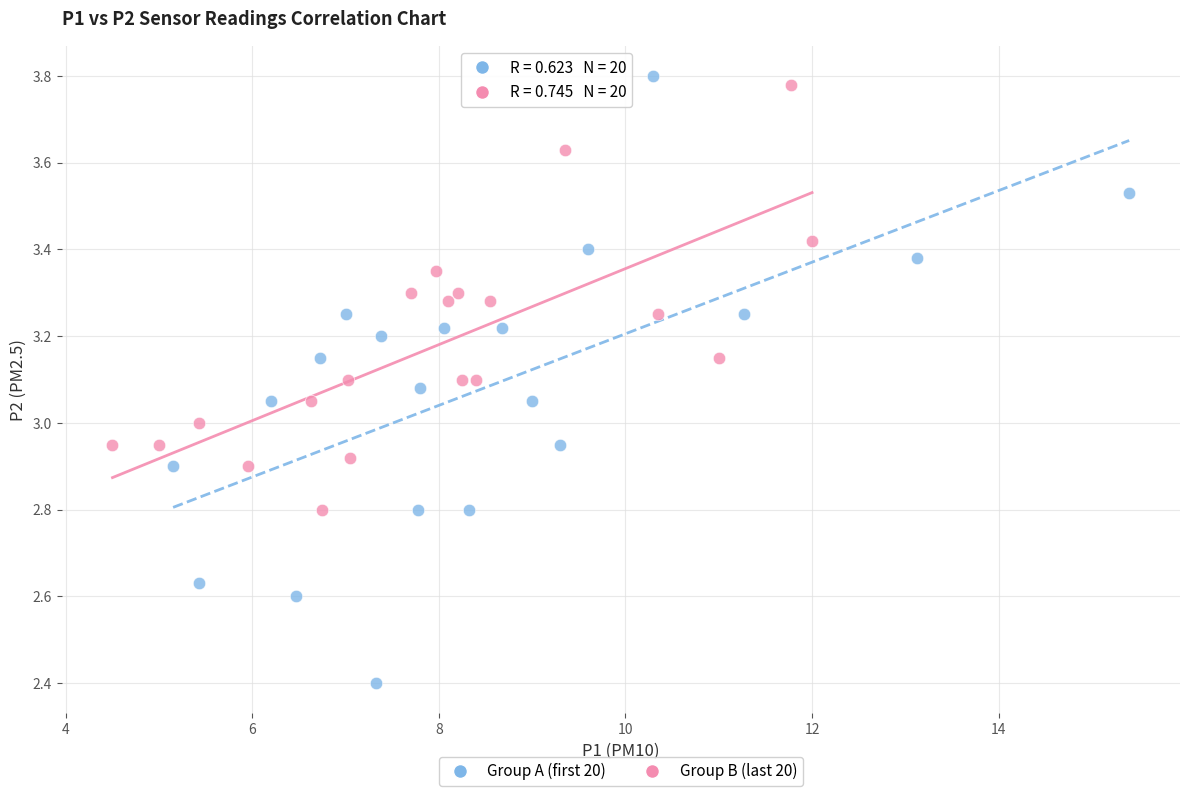

What are all the series names shown in the legend?

Group A (first 20), Group B (last 20)